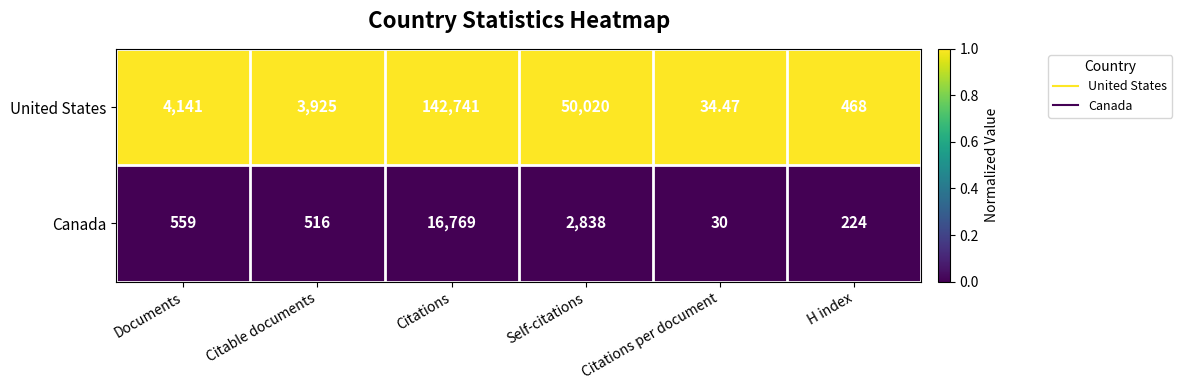

At which label is Canada closest to 8399?

Self-citations